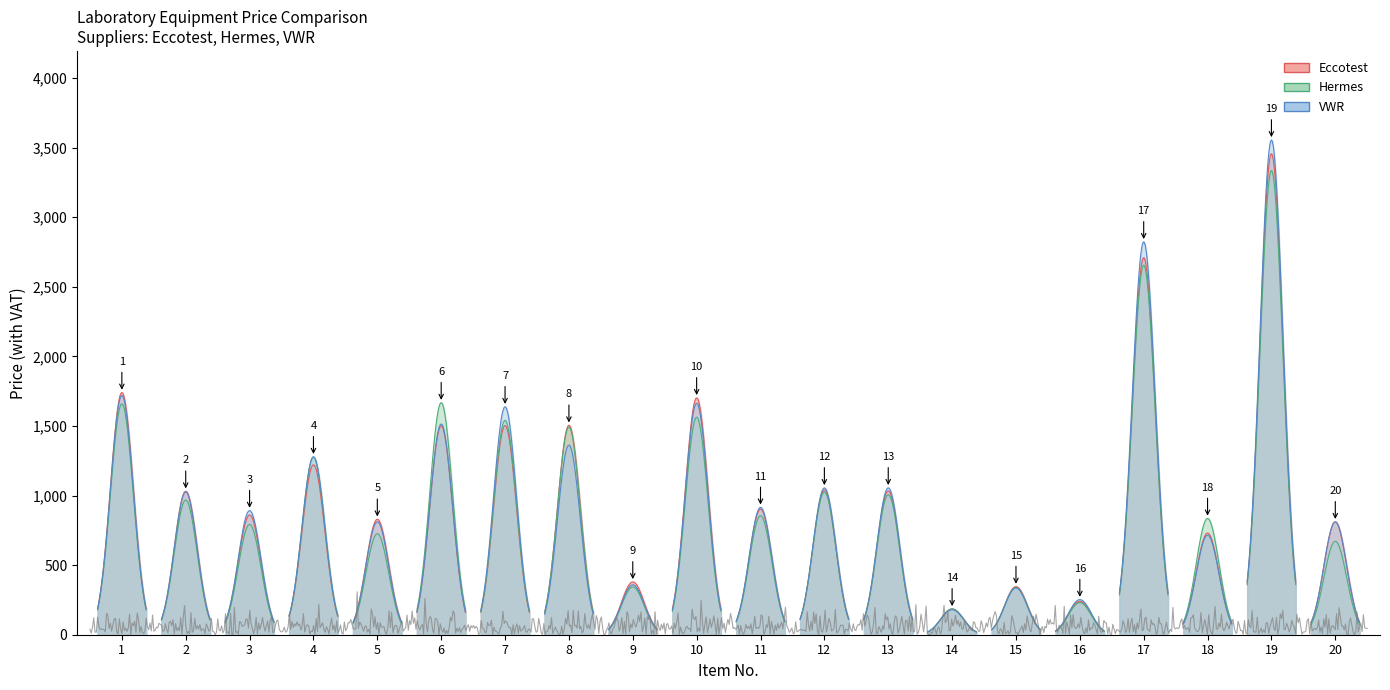

Between 11 and 18, which is larger?

11